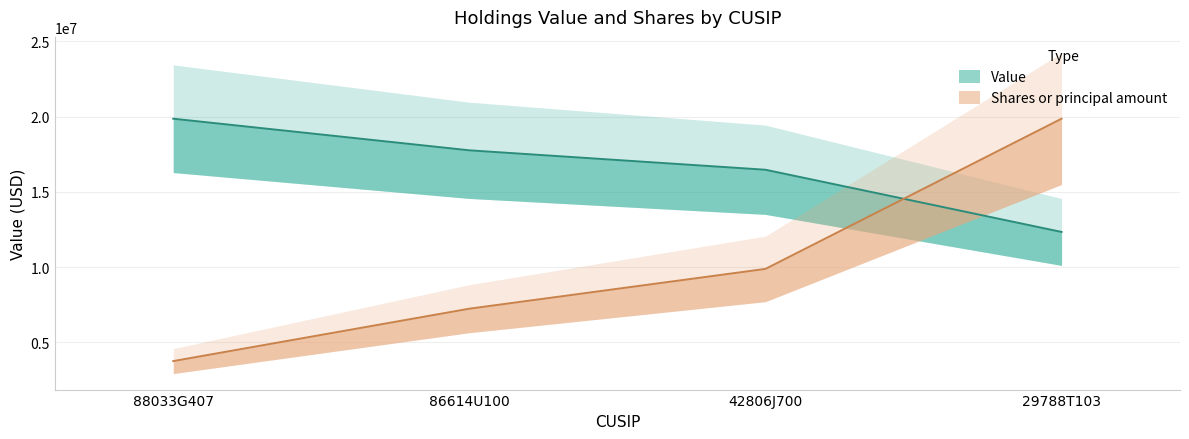

What is the difference between the maximum and minimum values in the Value series?

7519000.0